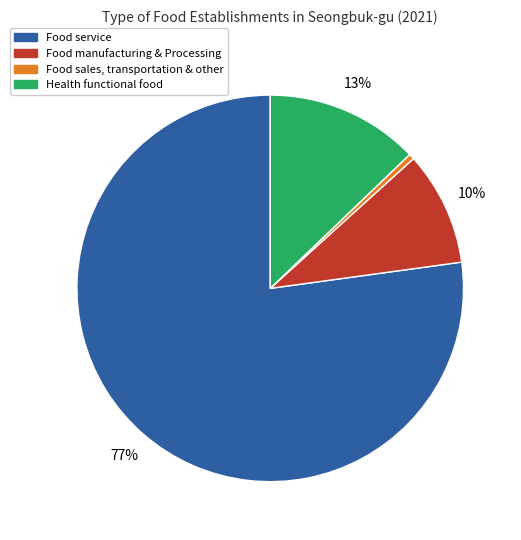

Combined, do Food sales, transportation & other and Food manufacturing & Processing account for over 50%?

No